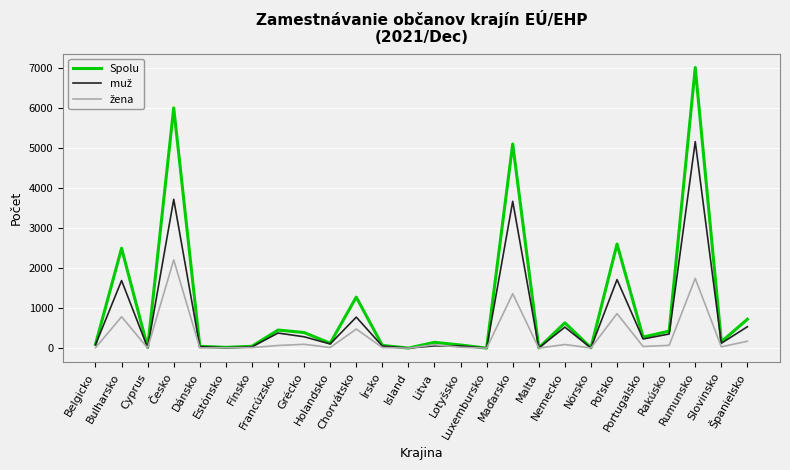

What is the maximum value shown in the chart?

7016